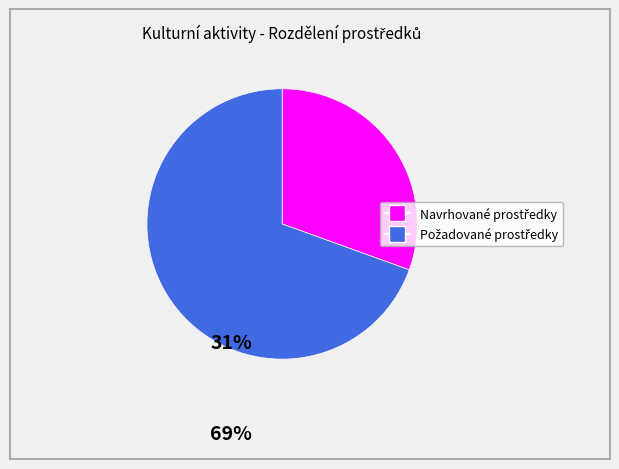

Is there any slice that represents more than half of the pie?

Yes